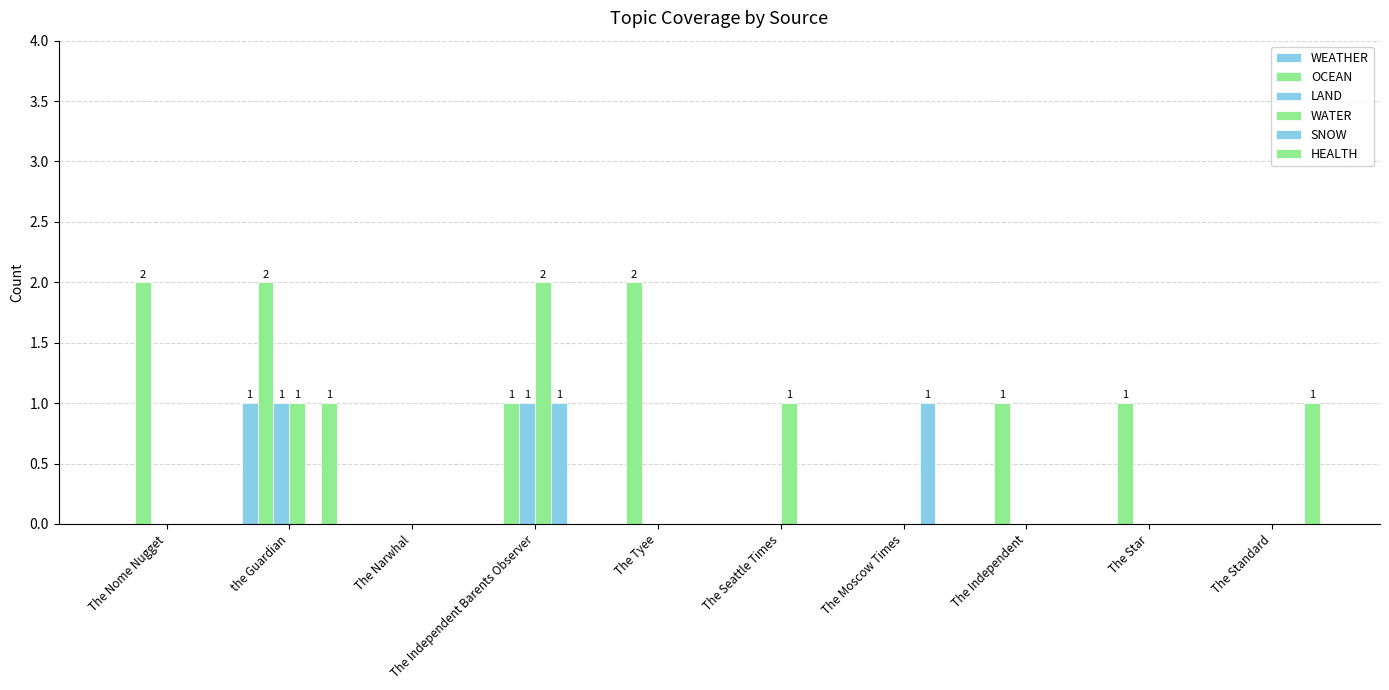

Which series has the largest total across all categories?

OCEAN